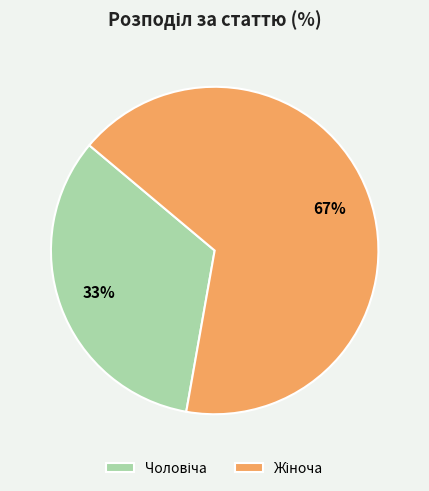

Does any single category account for the majority?

Yes